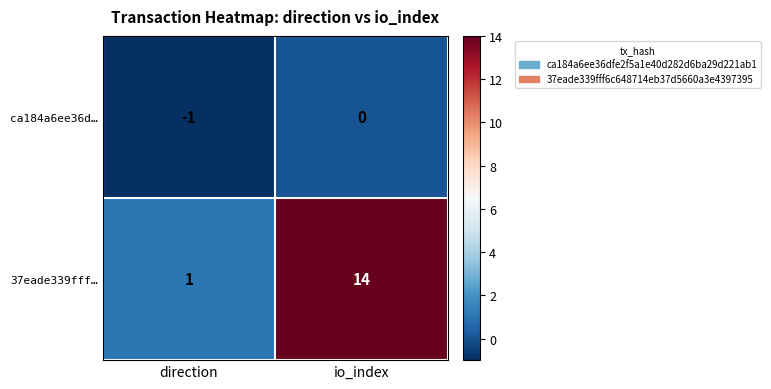

Reading right to left, extract all data points from this chart.

ca184a6ee36d…: io_index=0	direction=-1
37eade339fff…: io_index=14	direction=1